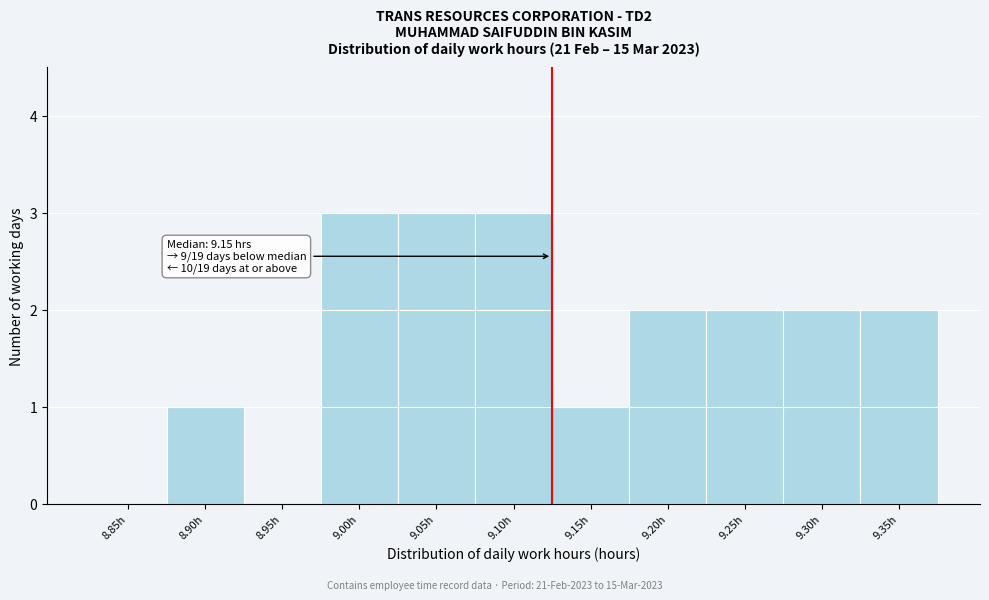

Reading left to right, list all the values displayed in this chart.

8.85h=0	8.90h=1	8.95h=0	9.00h=3	9.05h=3	9.10h=3	9.15h=1	9.20h=2	9.25h=2	9.30h=2	9.35h=2